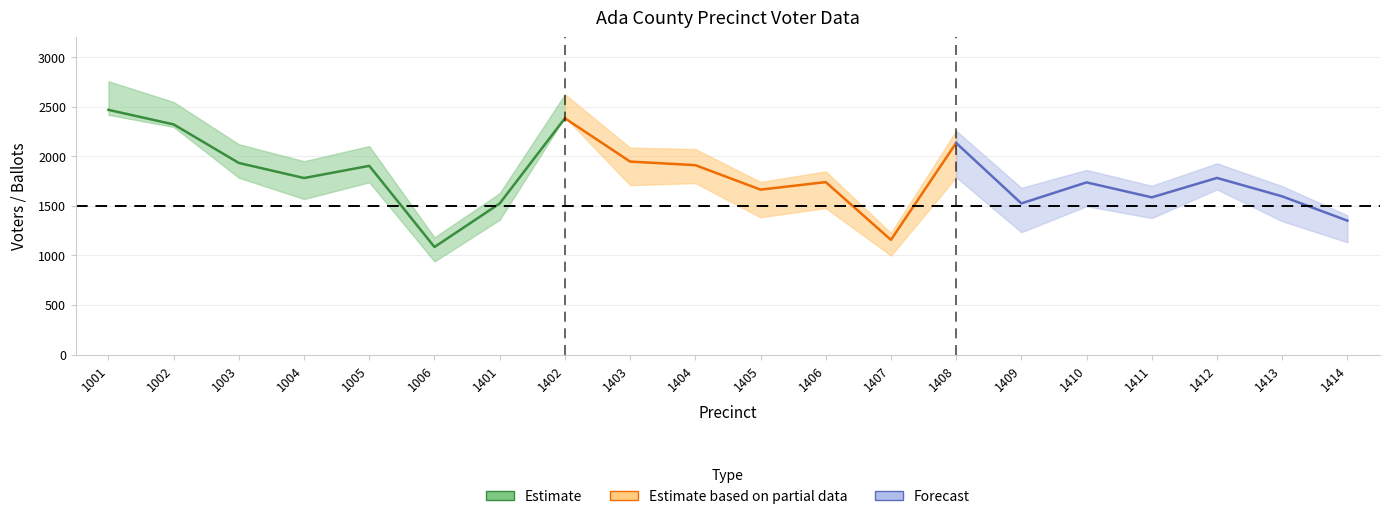

Which has a higher value, 1401 or 1412?

1412